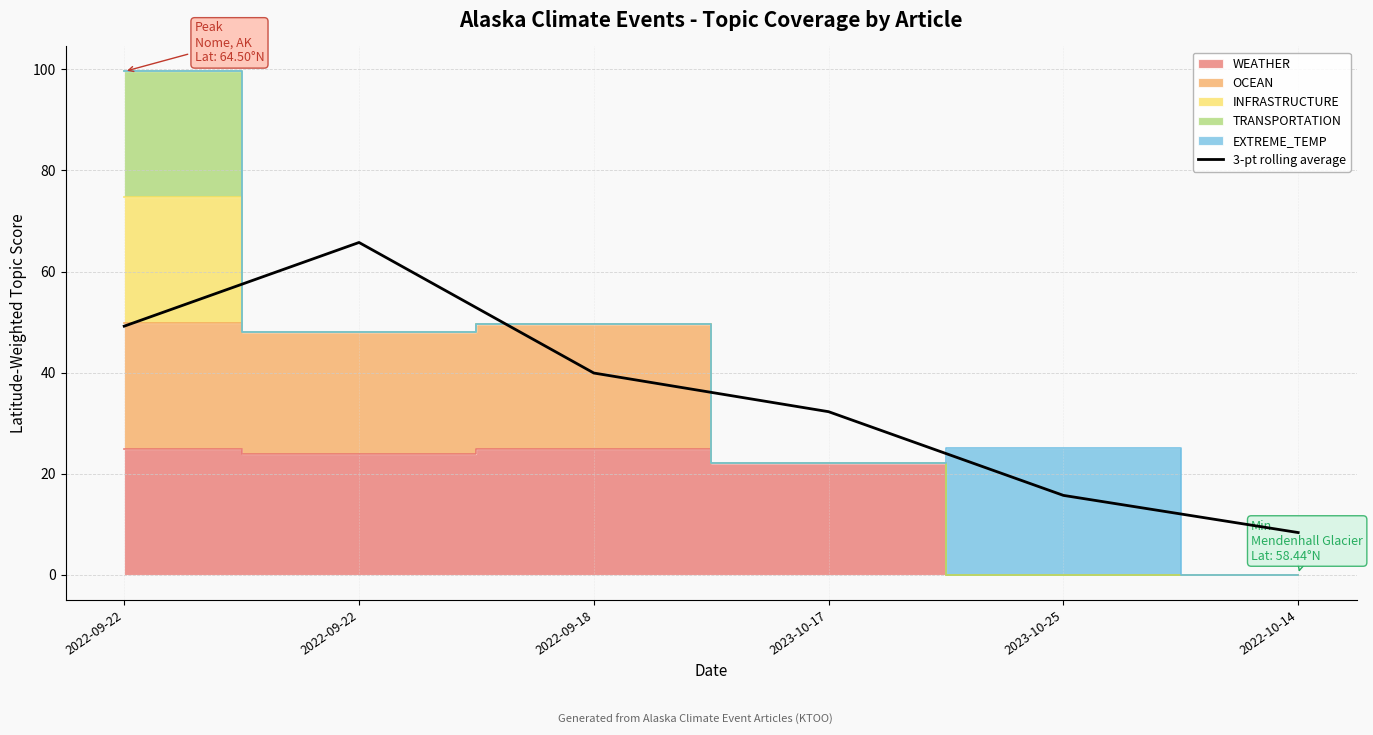

The value at 2022-09-22 is 15.7. True or false?

False